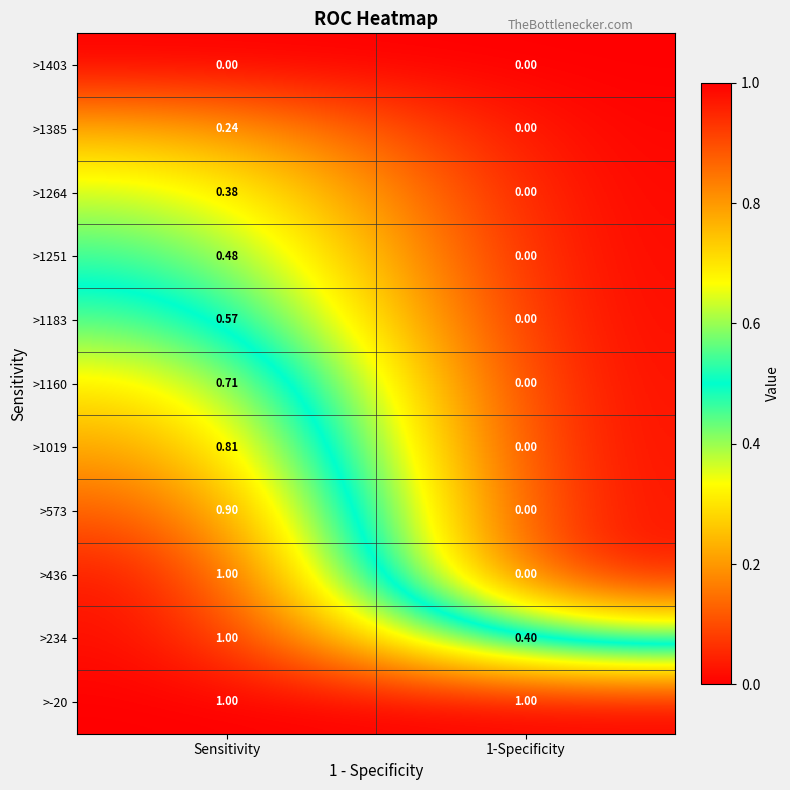

At which category is the sum across all series the highest?

Sensitivity